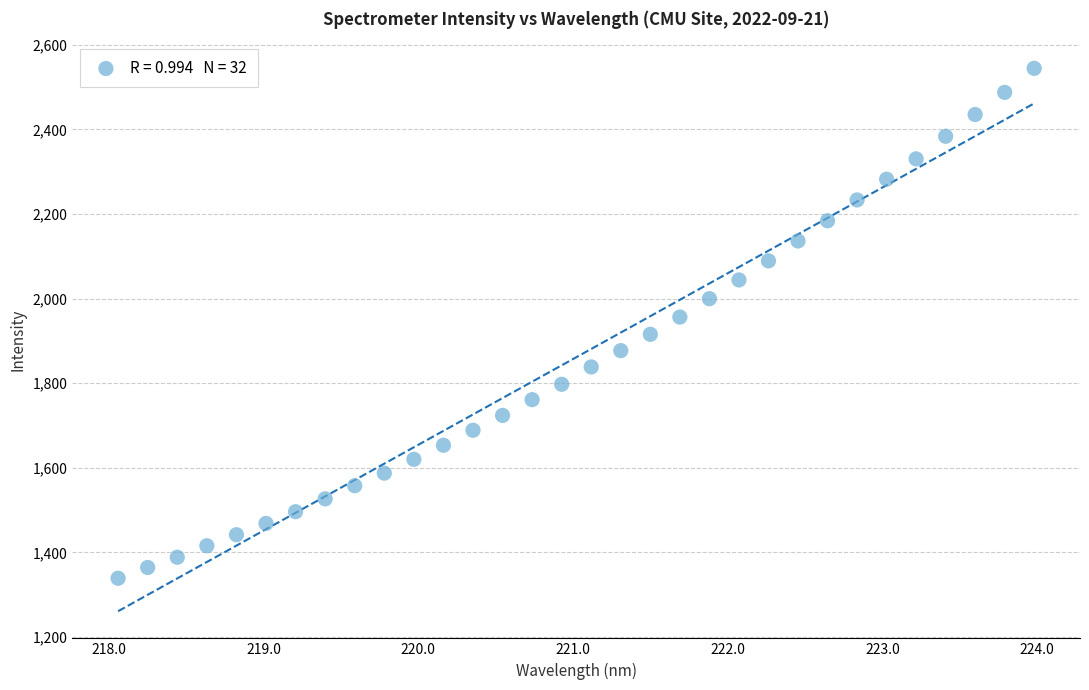

What is the range of X values (max minus min)?

5.9